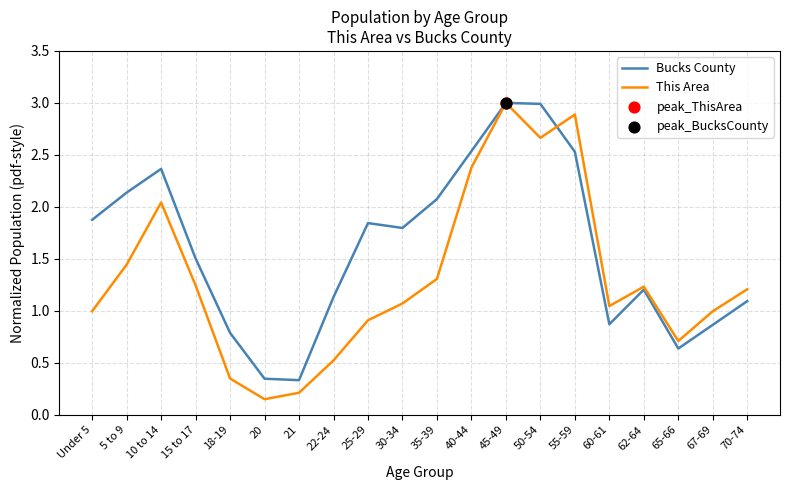

Between 15 to 17 and 60-61, which series saw the biggest shift?

Bucks County